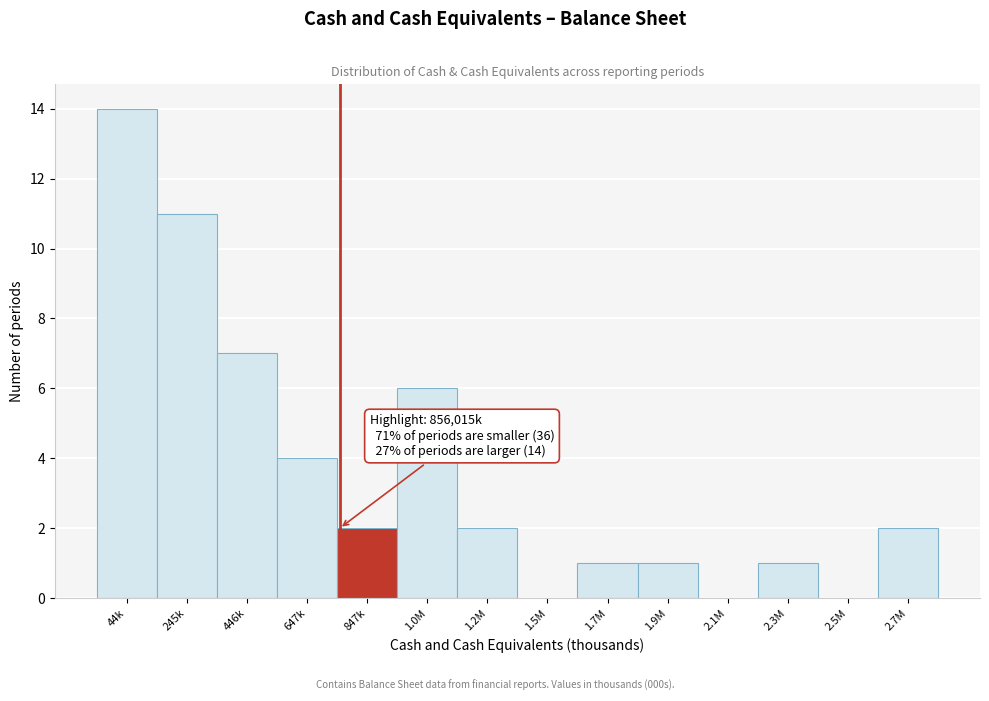

Reading right to left, transcribe all the data shown in this chart.

2.7M=2	2.5M=0	2.3M=1	2.1M=0	1.9M=1	1.7M=1	1.5M=0	1.2M=2	1.0M=6	847k=2	647k=4	446k=7	245k=11	44k=14